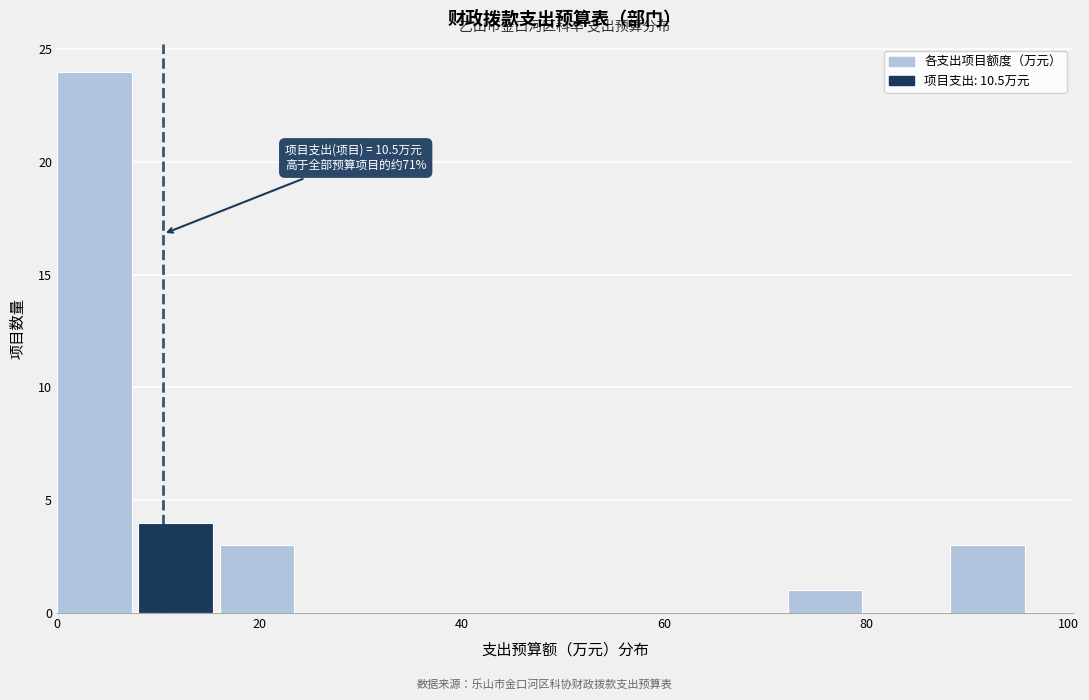

Over which range of the x-axis is the bar tallest?

0 to 8